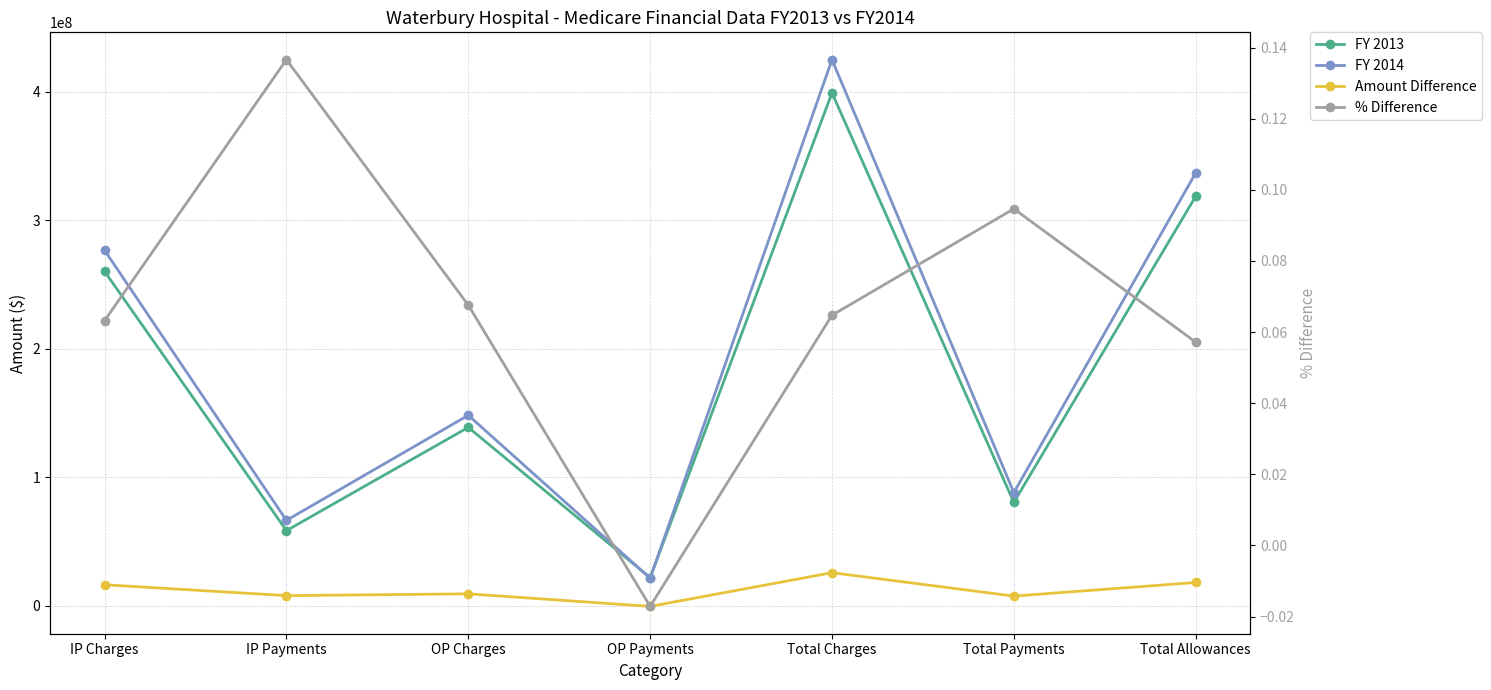

Reading left to right, extract all data points from this chart.

FY 2013: 260207823.0	58554766.0	138907689.0	21965286.0	399115512.0	80520052.0	318595460.0
FY 2014: 276657950.0	66552780.0	148294008.0	21589079.0	424951958.0	88141859.0	336810099.0
Amount Difference: 16450127.0	7998014.0	9386319.0	-376207.0	25836446.0	7621807.0	18214639.0
% Difference: 0.1	0.1	0.1	-0.0	0.1	0.1	0.1